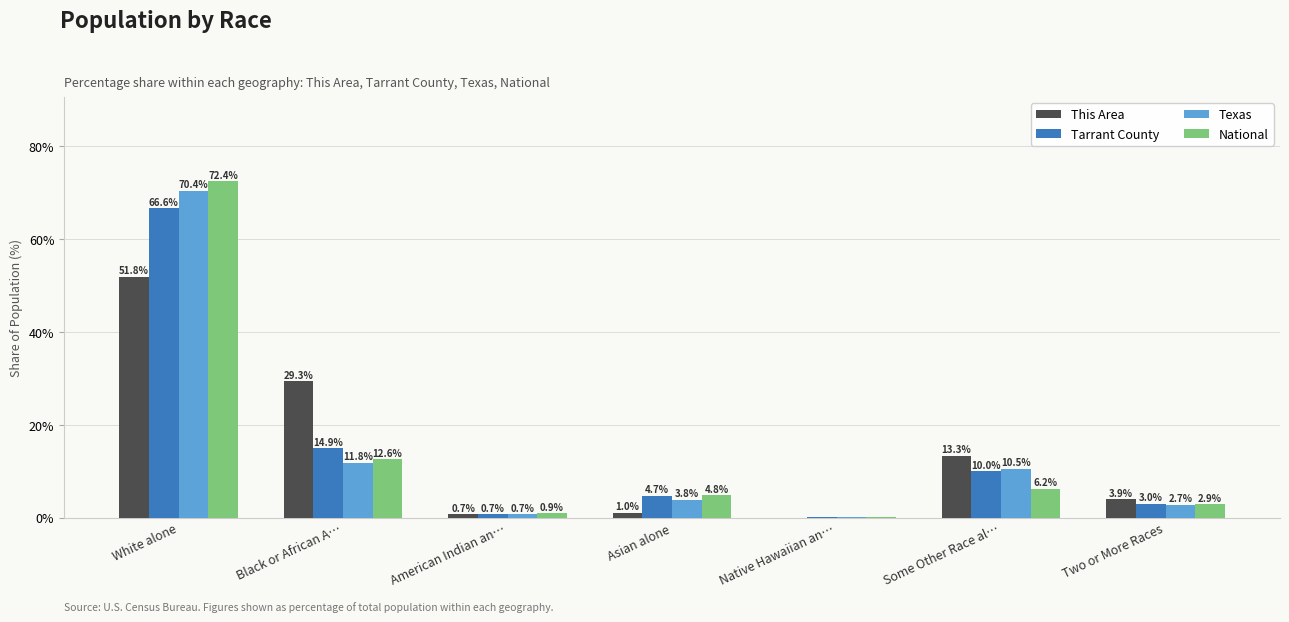

Where is Texas nearest to the value 35?

Black or African A…